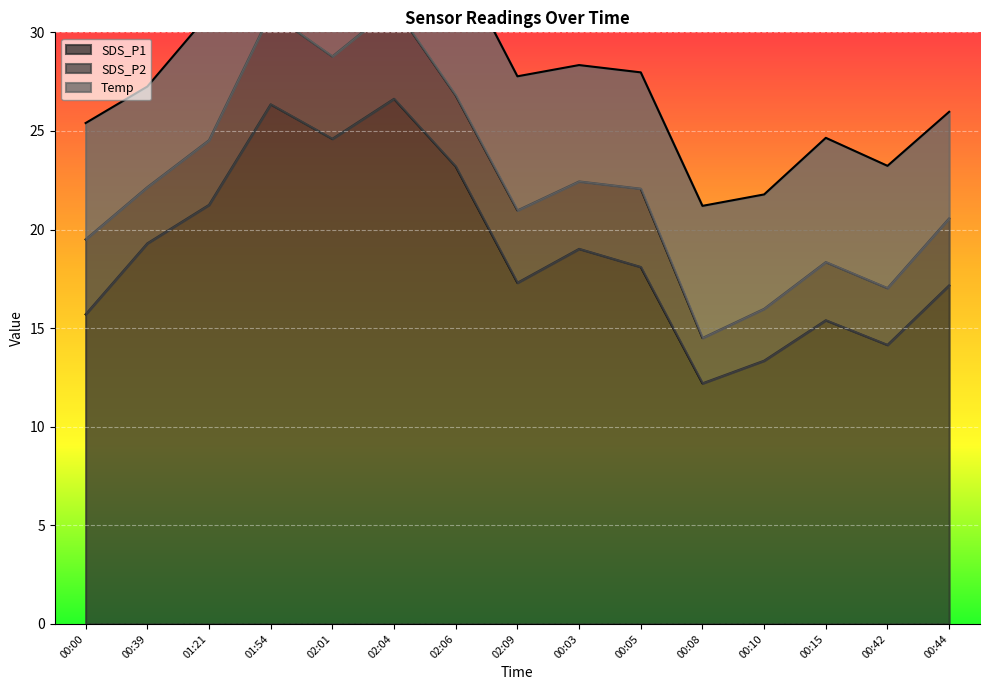

True or false: Temp and SDS_P1 cross at least once.

False